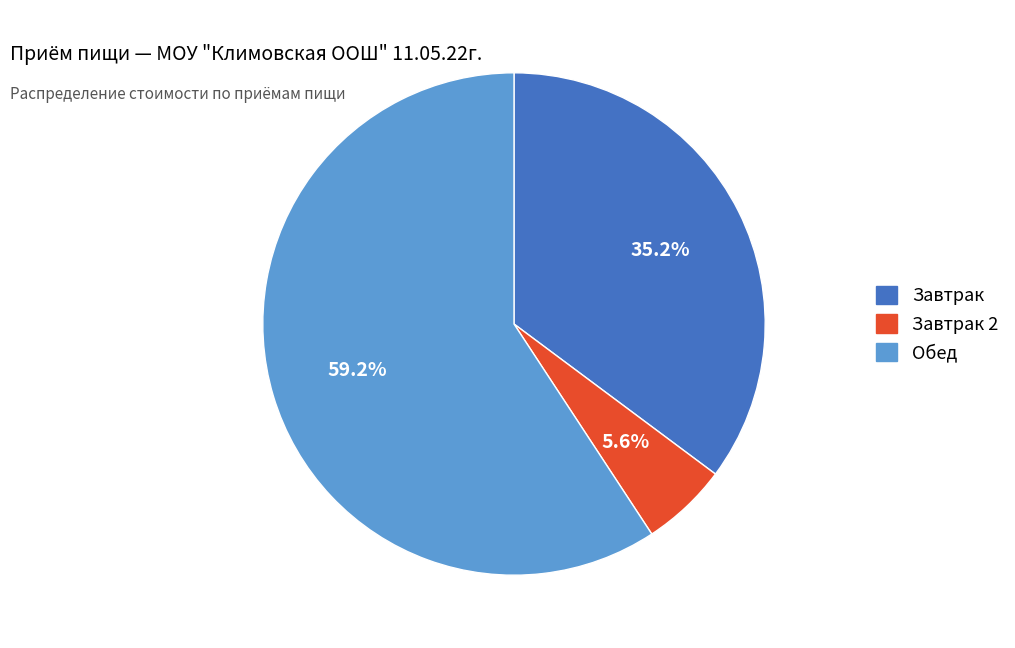

Count the number of slices in the pie.

3